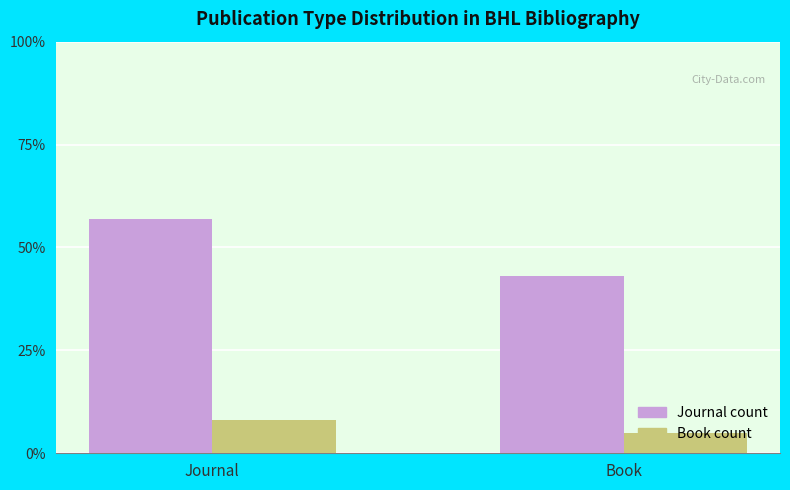

List the labels in order of Journal count value, smallest first.

Book, Journal